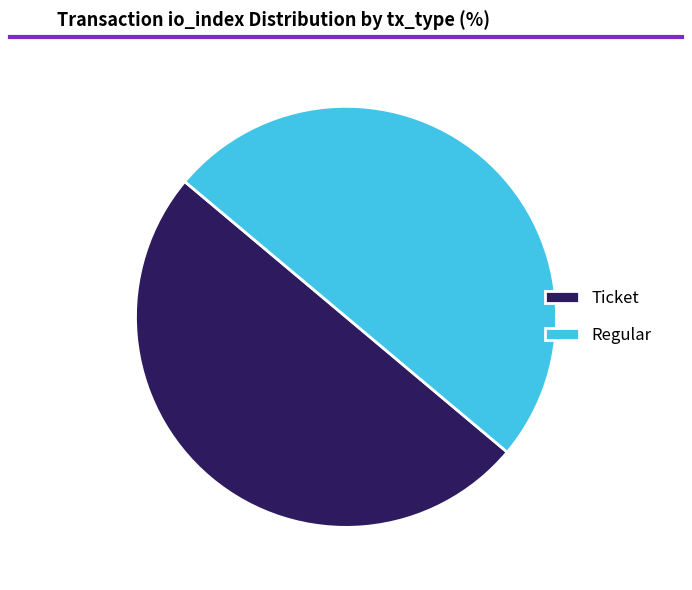

What is the ratio of the value at Regular to the value at Ticket?

1.0